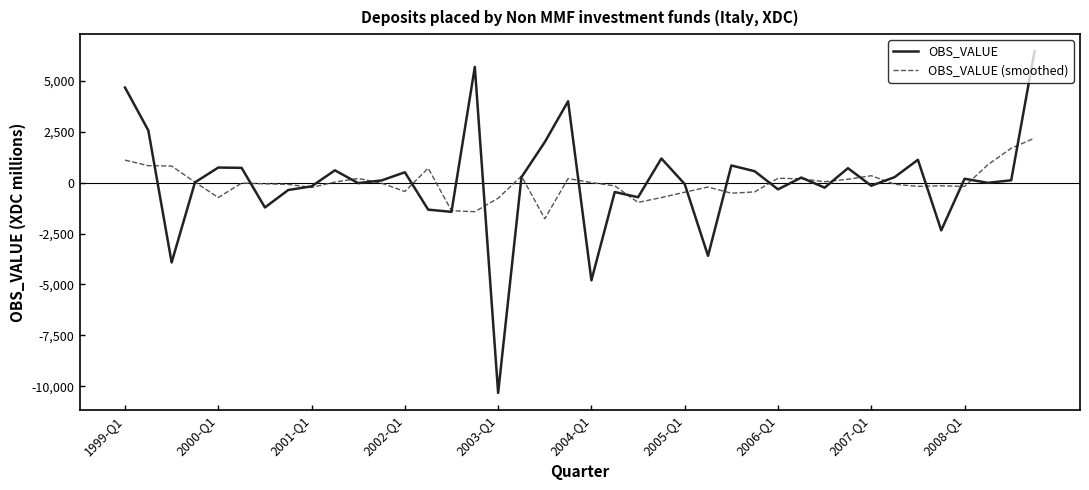

Which series has the largest range (max minus min)?

OBS_VALUE